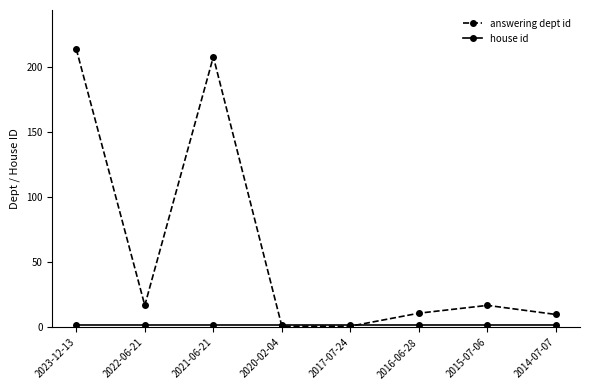

Where does the answering dept id series first go above 17?

2023-12-13